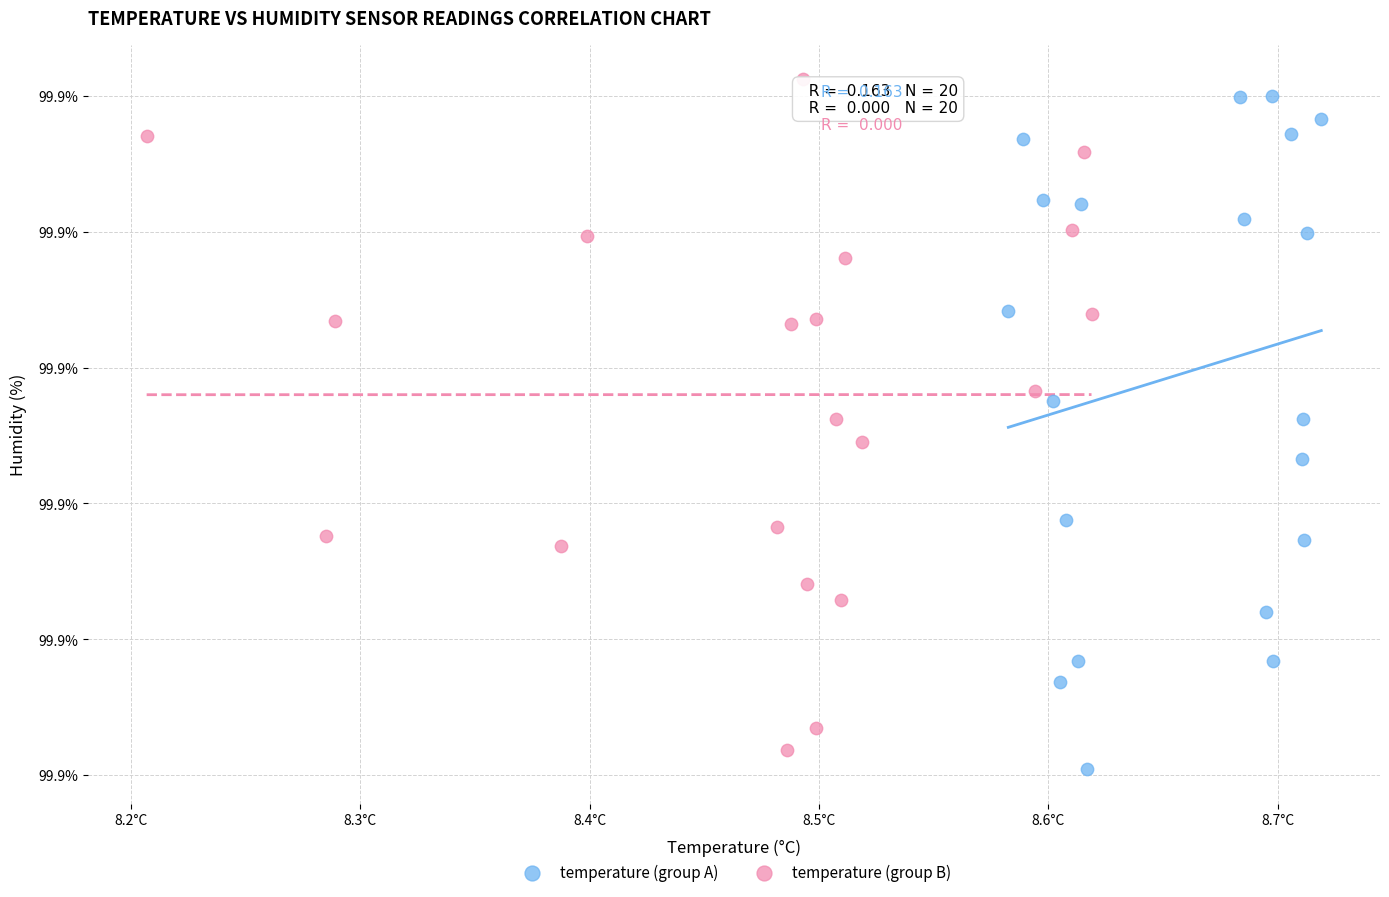

Which series reaches the minimum Y coordinate?

temperature (group A)